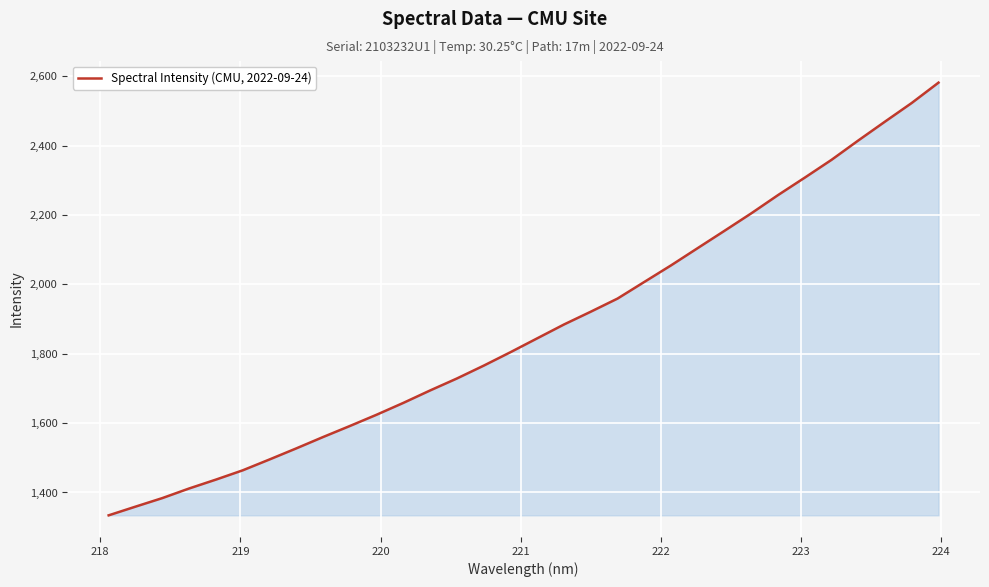

What is the difference between the maximum and minimum values?

1247.5